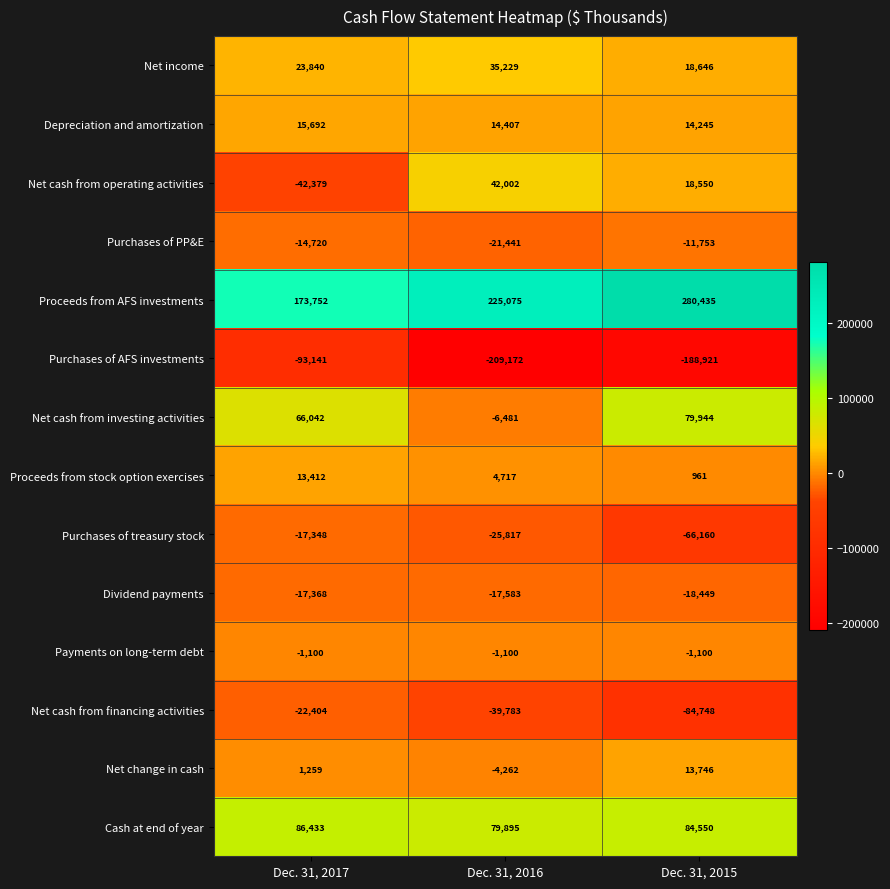

Which label corresponds to the smallest value in the chart?

Dec. 31, 2016